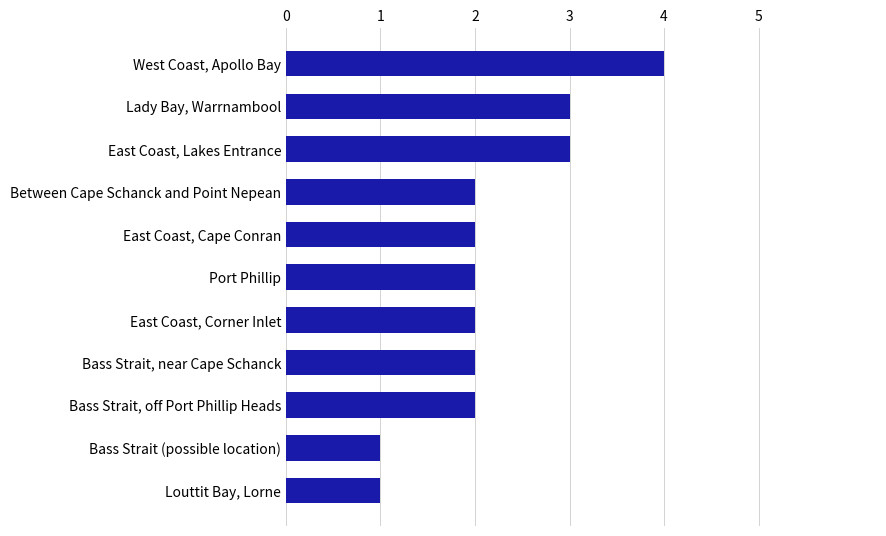

Approximately how many times larger is the value at Port Phillip compared to Bass Strait, off Port Phillip Heads?

1.0